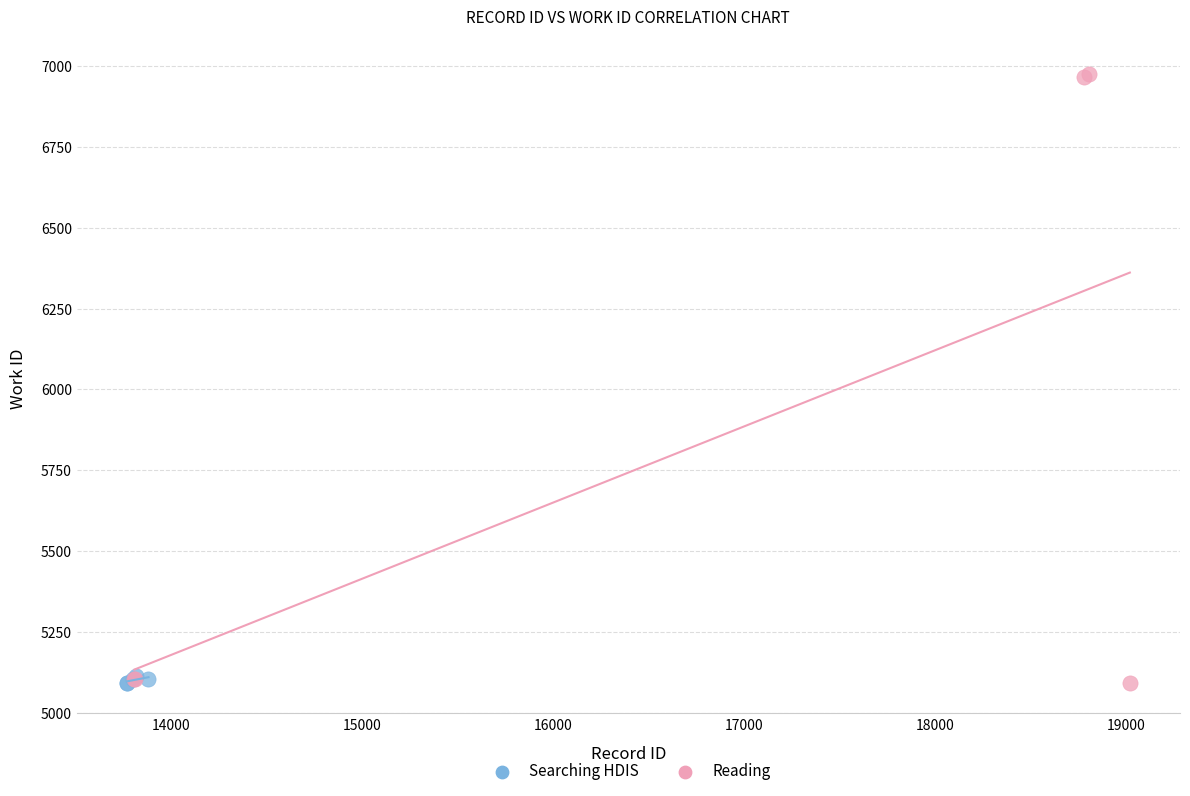

Which series has the widest spread of Y values?

Reading